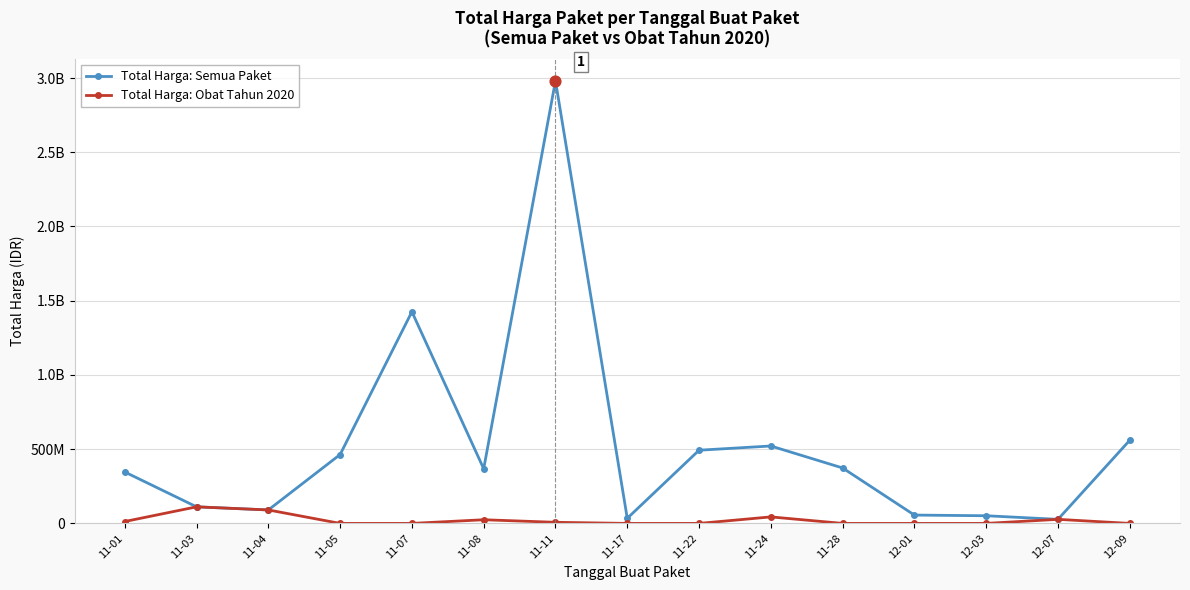

What is the total value across all series at 12-07?

54824000